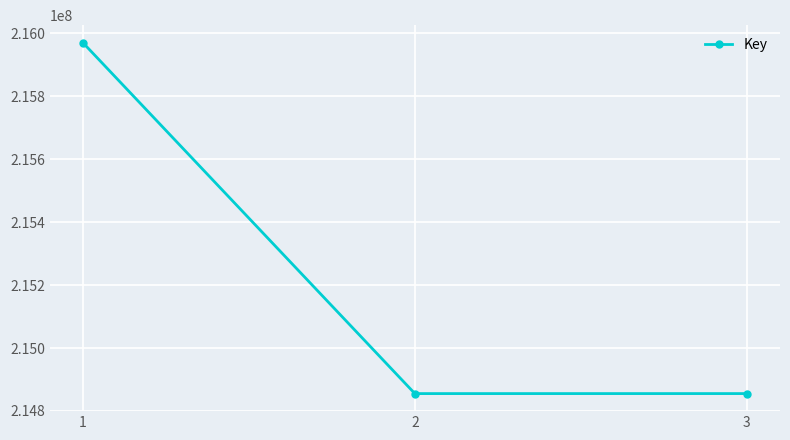

What is the value of the 1st point from the left?

215970594